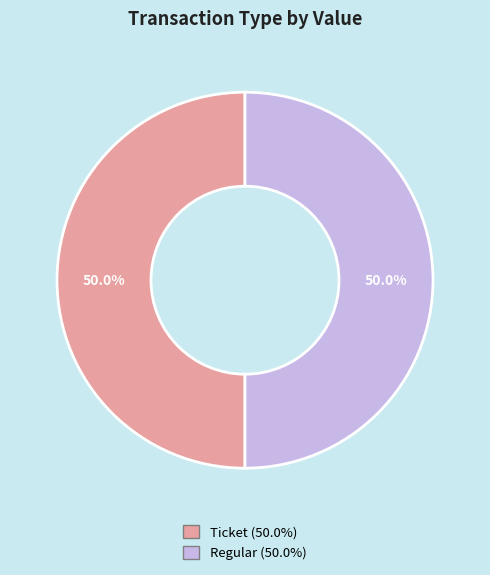

Count the number of slices in the pie.

2